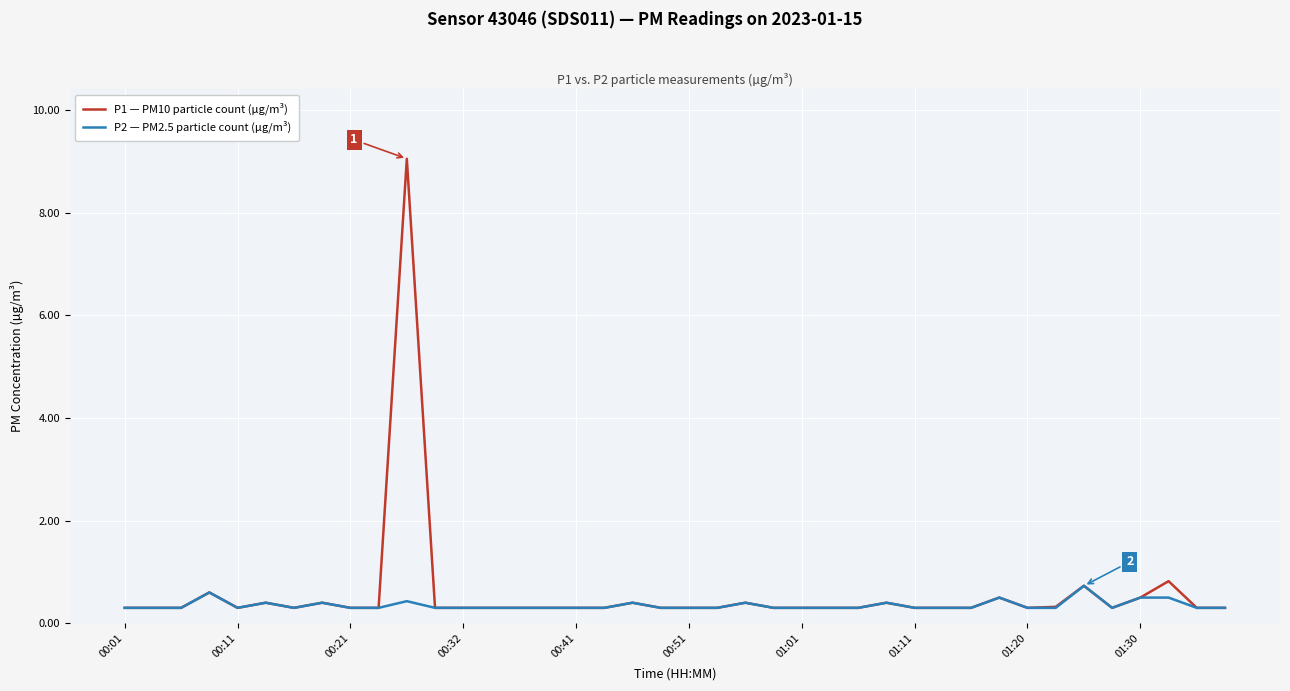

How many lines are shown in the chart?

2